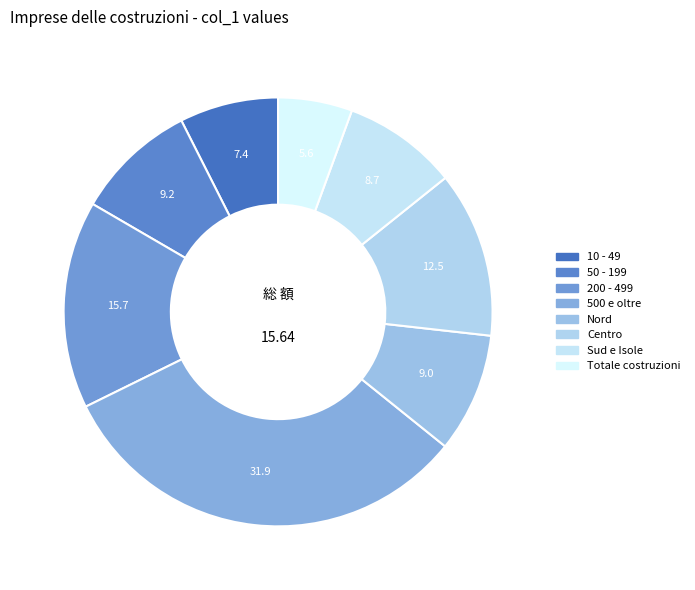

Rank the categories by value from highest to lowest.

500 e oltre, 200 - 499, Centro, 50 - 199, Nord, Sud e Isole, 10 - 49, Totale costruzioni